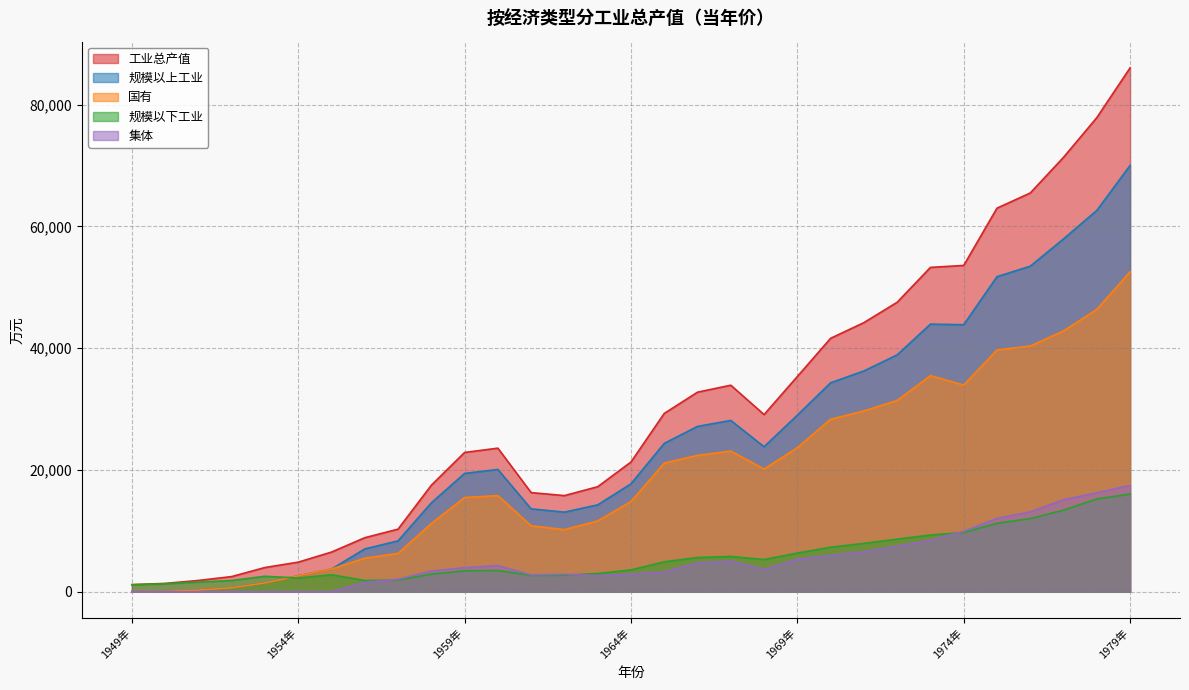

What is the sum of all 集体 values?

160850